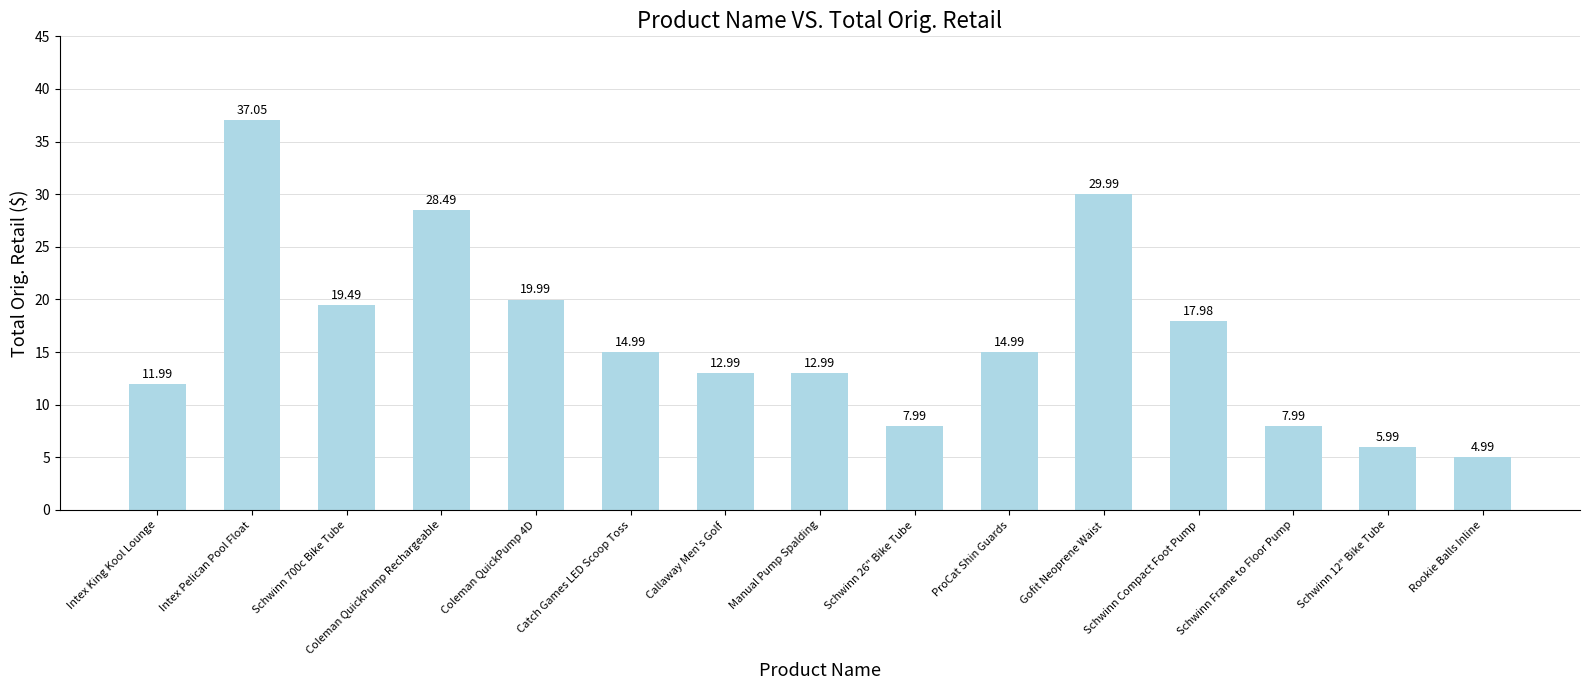

Are the bars grouped side by side (vs. stacked)?

No